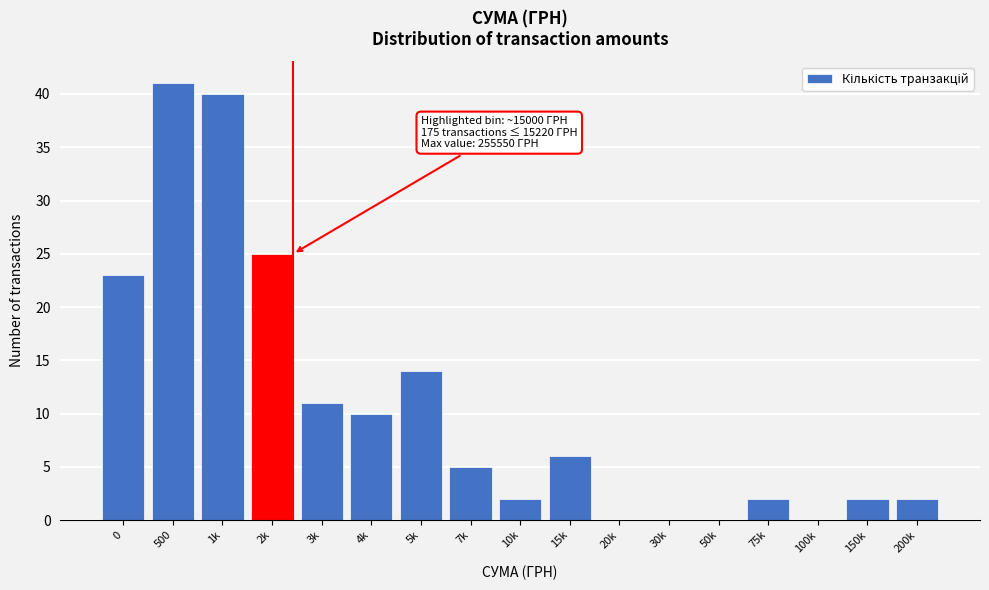

Reading left to right, list all the values displayed in this chart.

0=23	500=41	1k=40	2k=25	3k=11	4k=10	5k=14	7k=5	10k=2	15k=6	20k=0	30k=0	50k=0	75k=2	100k=0	150k=2	200k=2